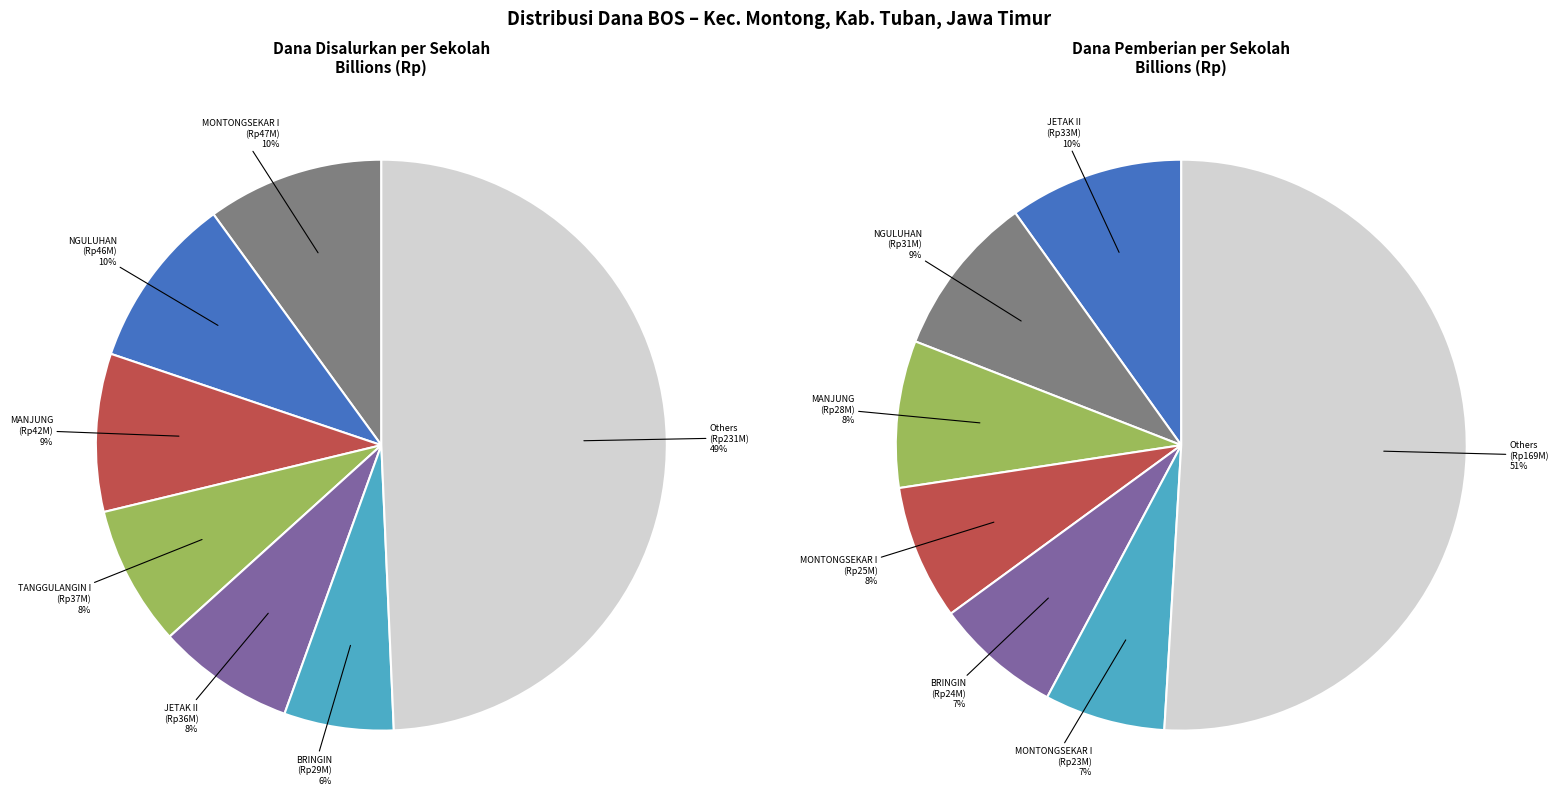

Does SD NEGERI BRINGIN account for over 50% of the chart?

No